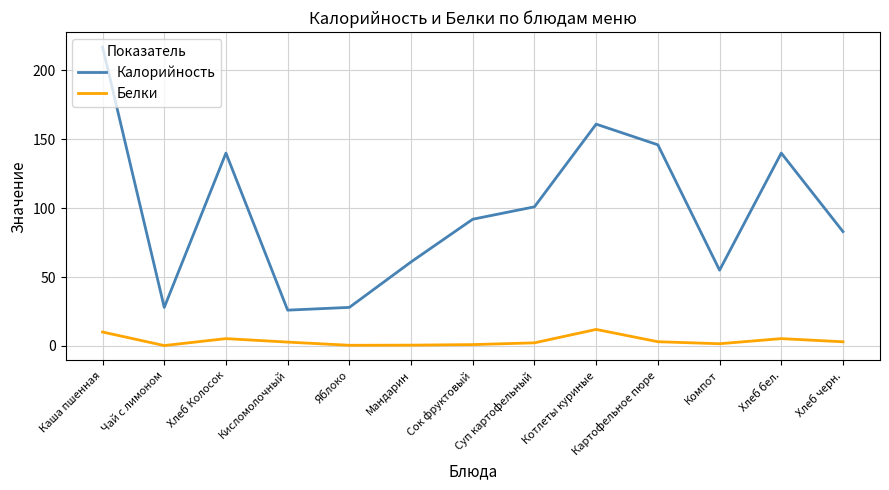

At how many categories does at least one series exceed 171?

1